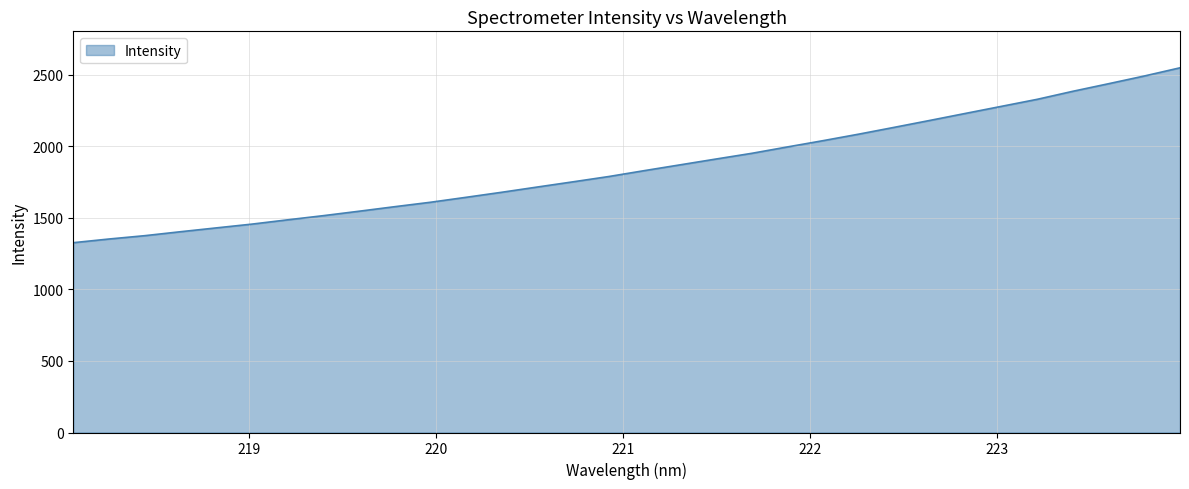

What is the difference between the maximum and minimum values?

1221.4